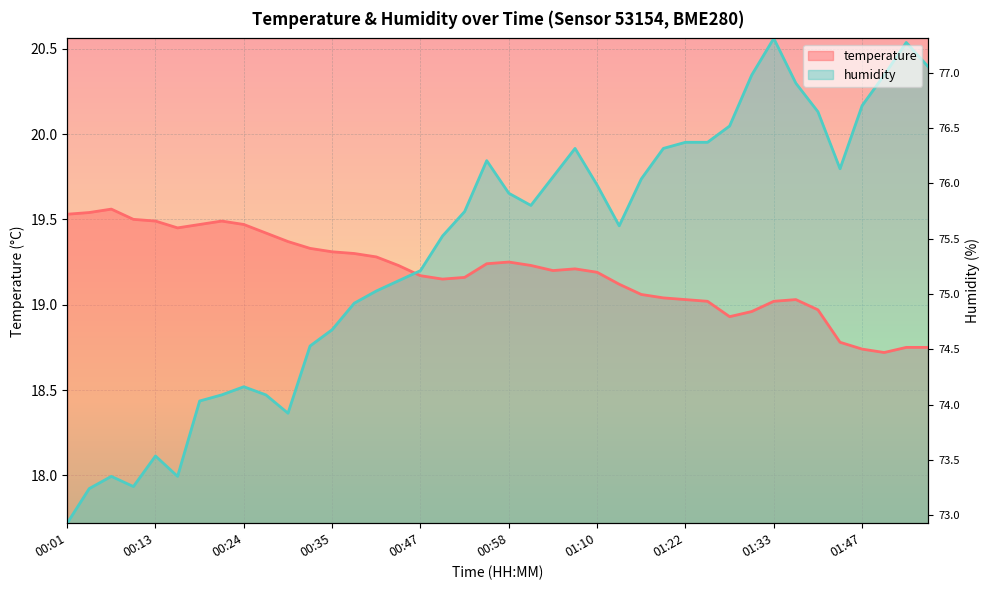

What position from the right is 01:44?

5